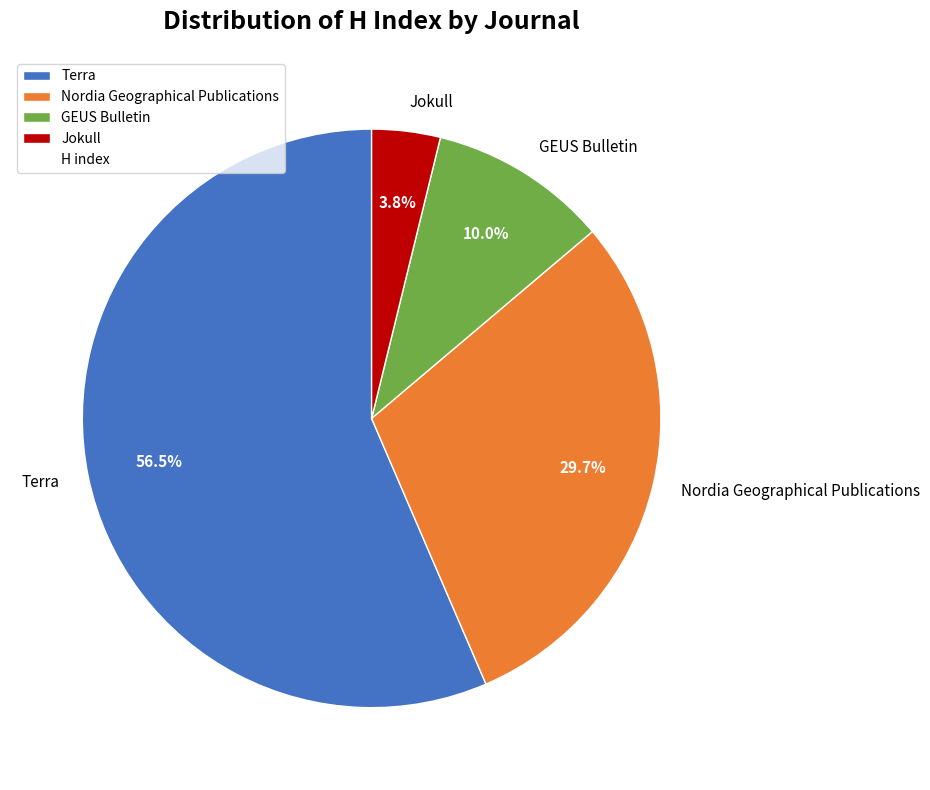

Does Terra account for over 50% of the chart?

Yes